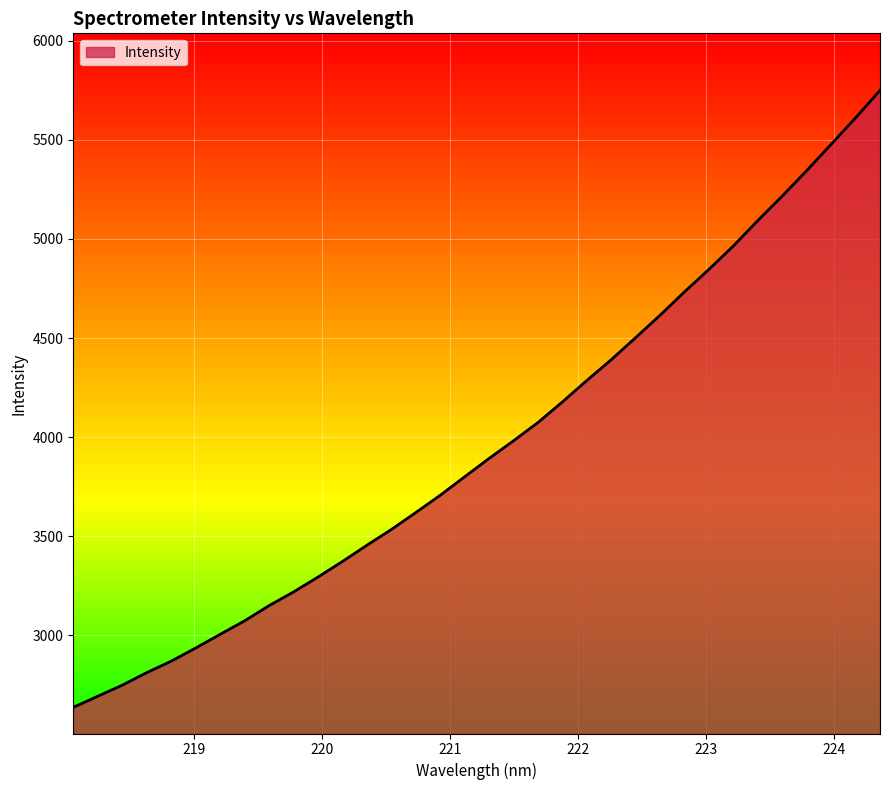

What is the difference between the maximum and minimum values?

3112.5